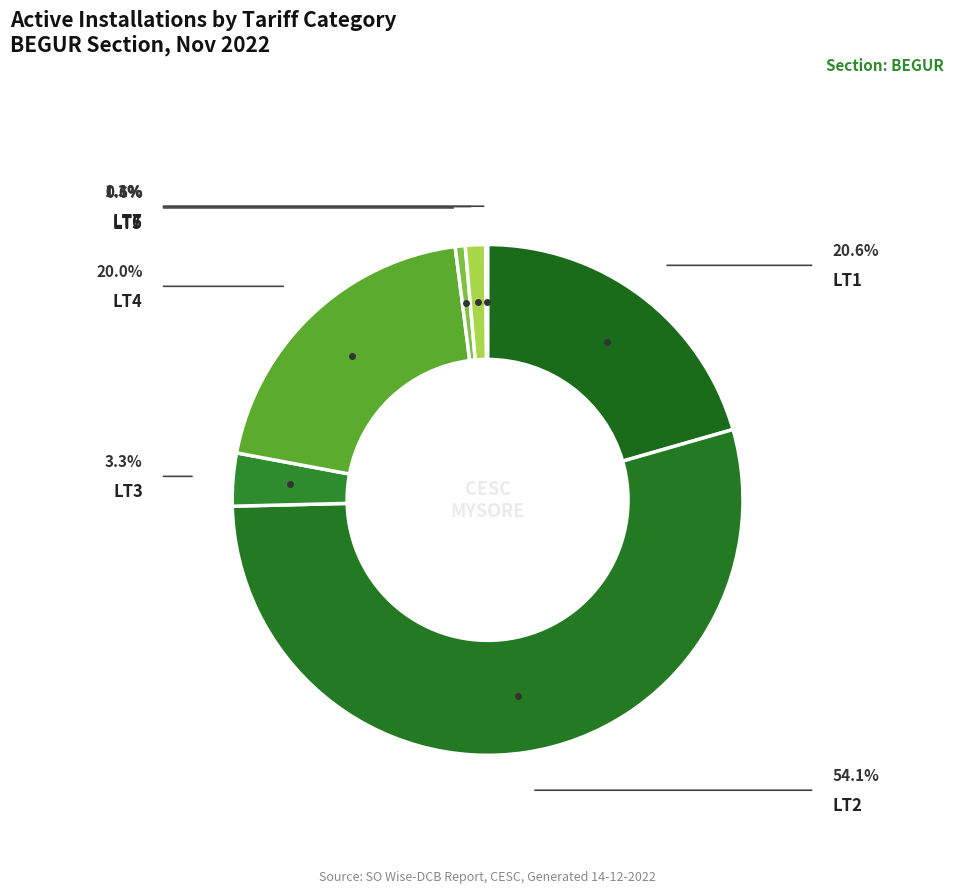

To the nearest percent, what is the average slice percentage?

14%